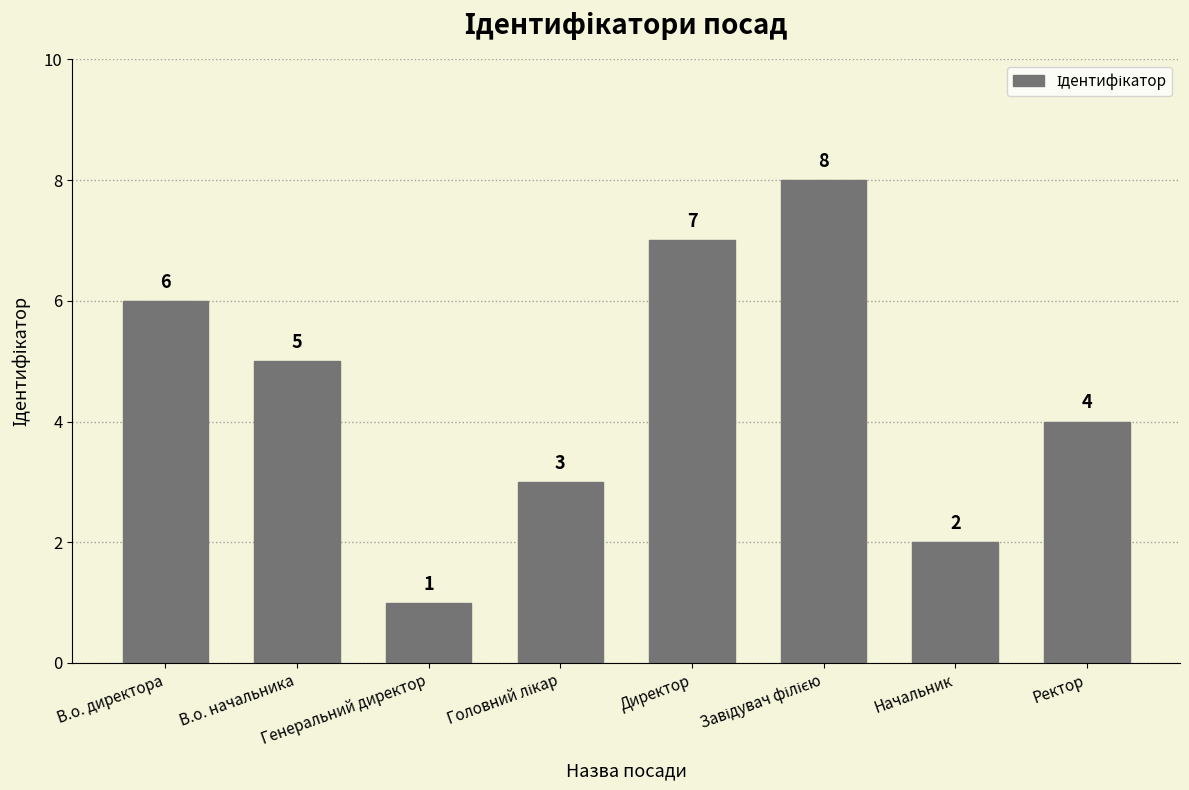

How many bars are there in total?

8